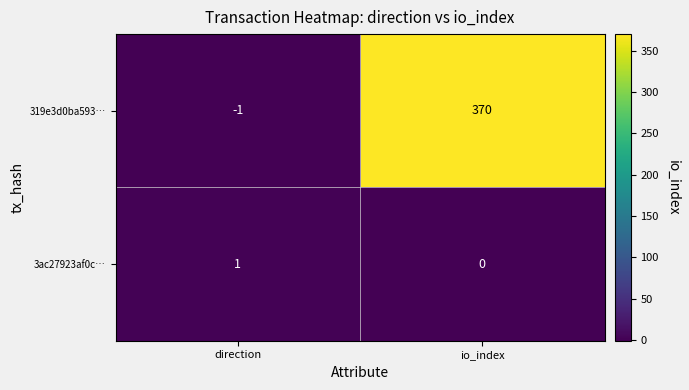

What is the difference between the maximum and minimum values in the 319e3d0ba593… series?

371